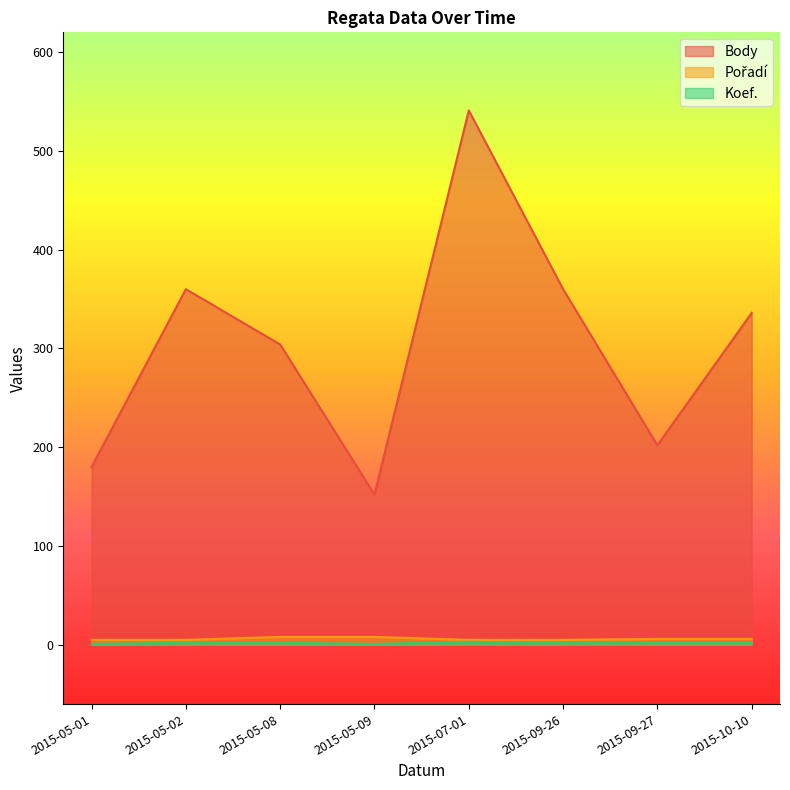

Where is the first local maximum for Body?

2015-05-02